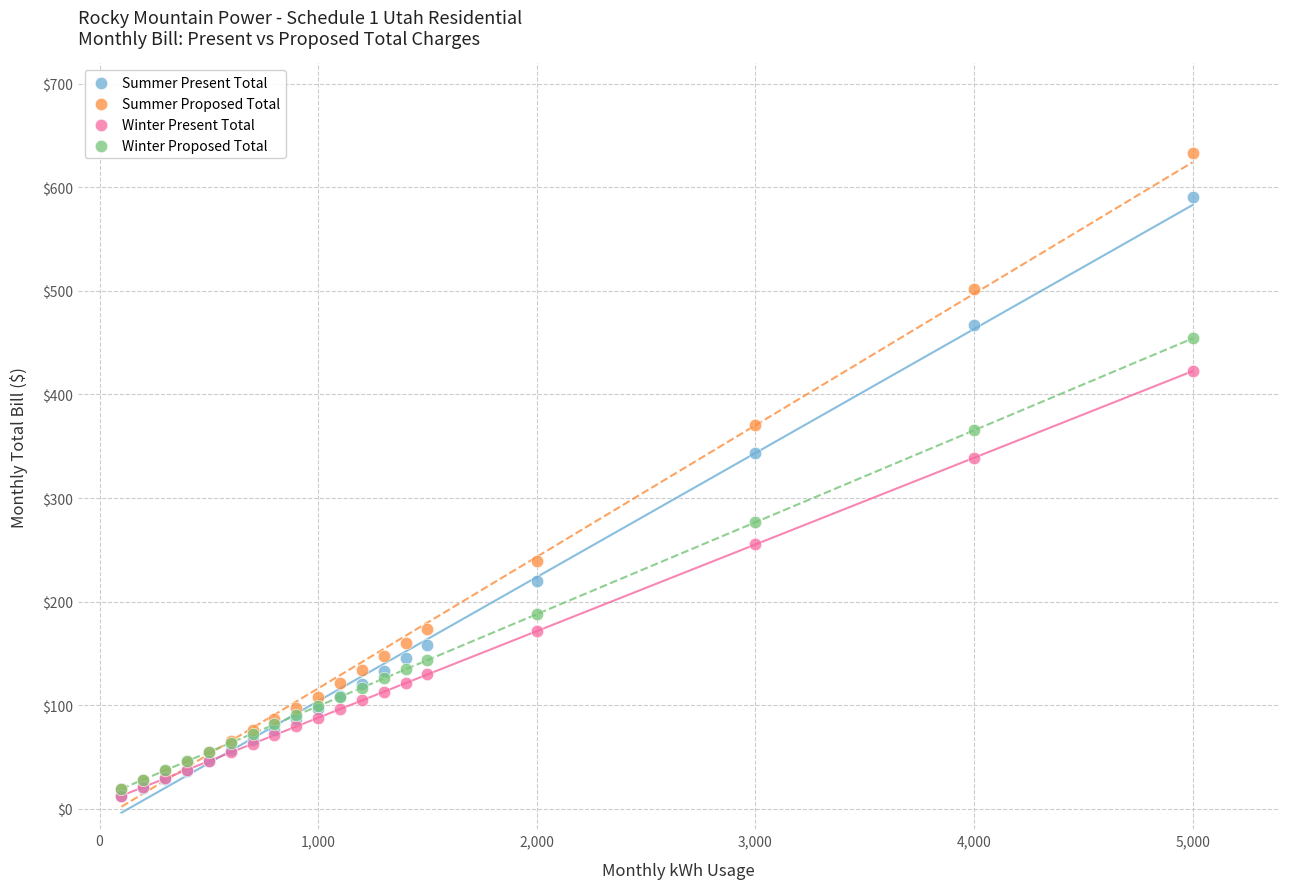

In the Summer Present Total series, what Y value is closest to 301?

343.6